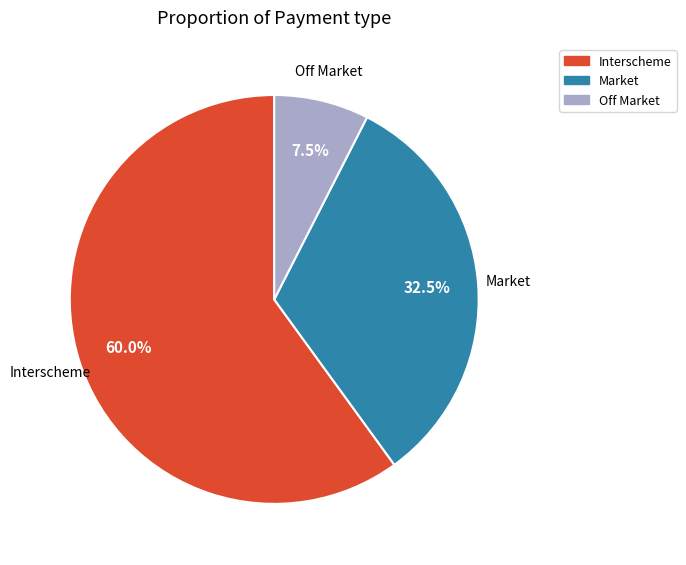

Is there any slice that represents more than half of the pie?

Yes